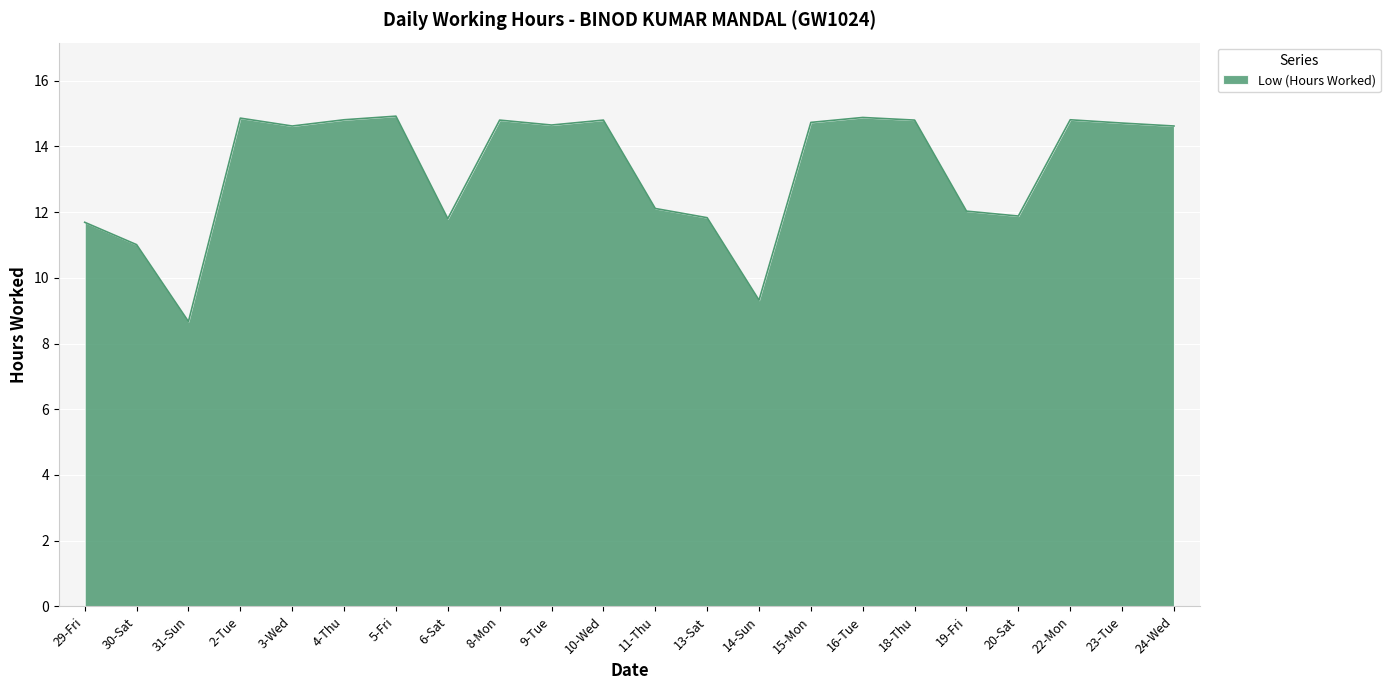

What is the sum of the values at 23-Tue and 10-Wed?

29.5